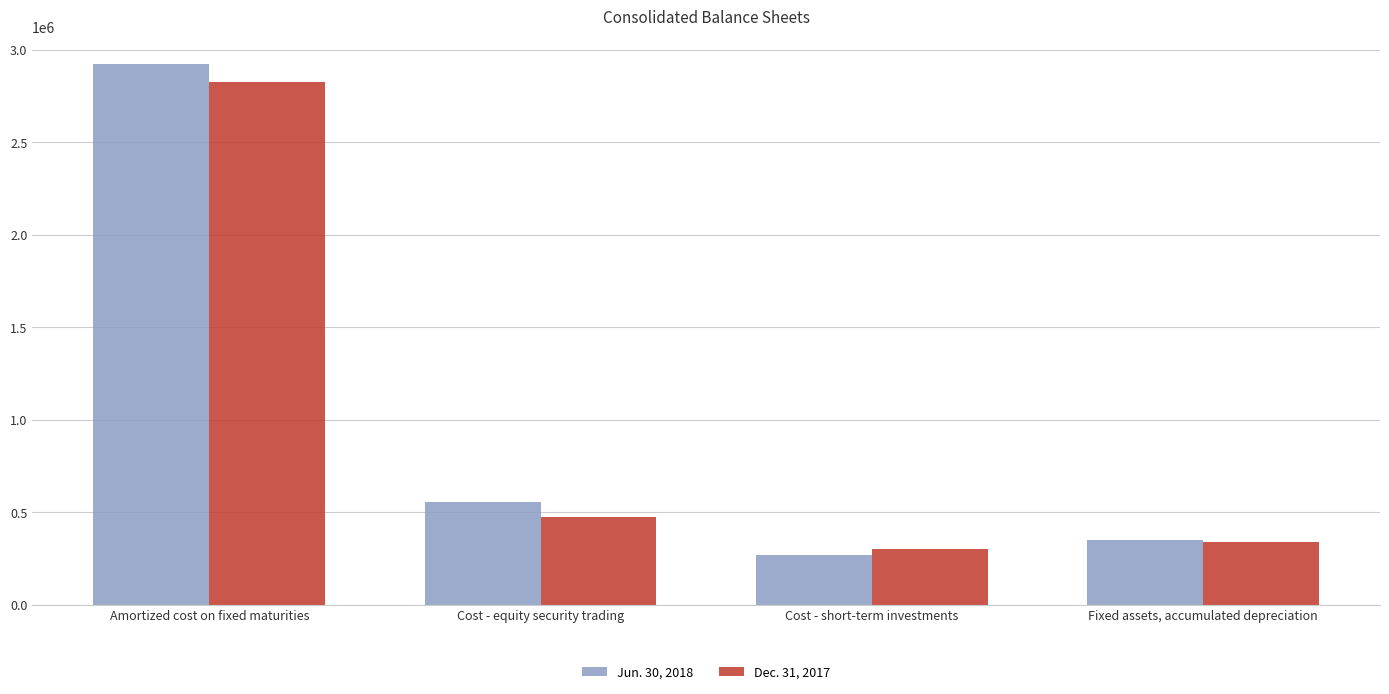

What is the label of the 1st bar from the right?

Fixed assets, accumulated depreciation